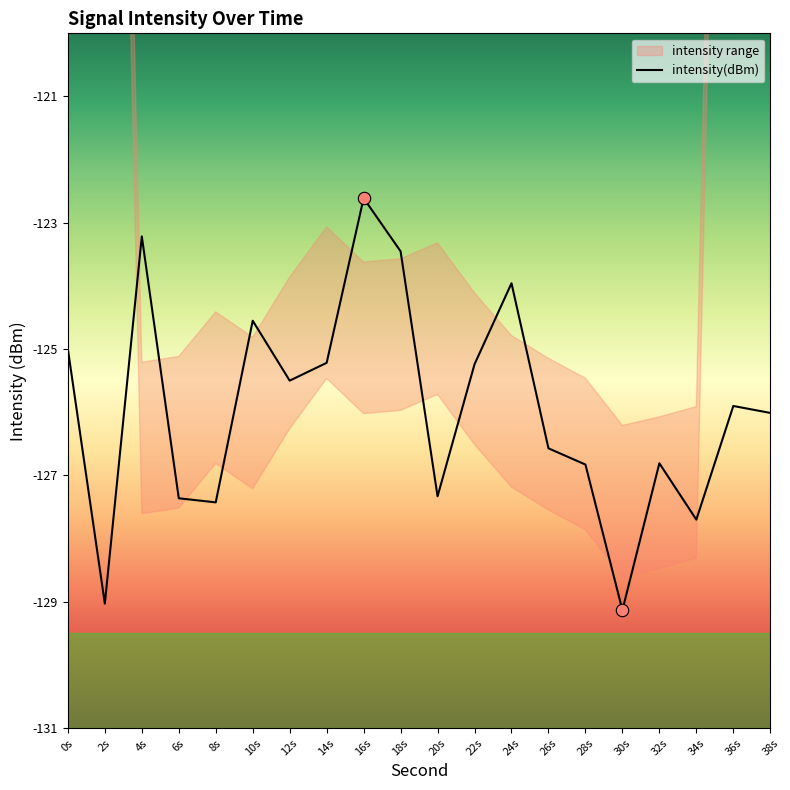

Between 10s and 20s, which is larger?

10s